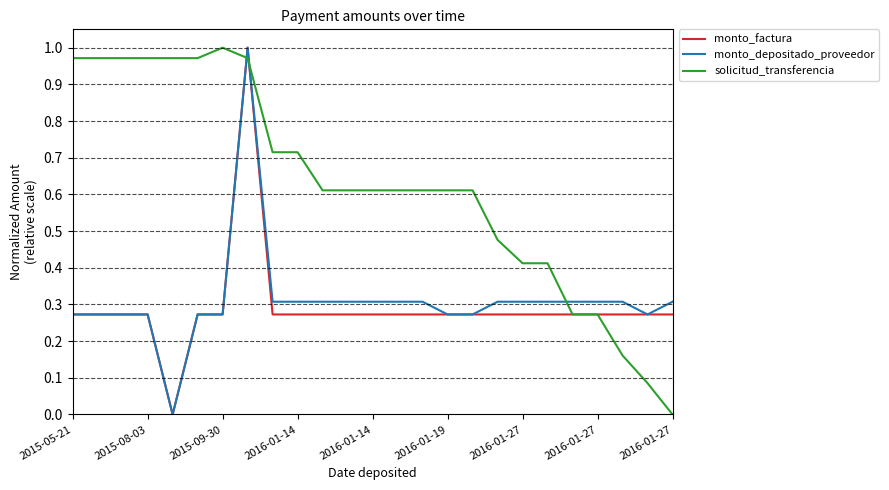

What are all the series names shown in the legend?

monto_factura, monto_depositado_proveedor, solicitud_transferencia